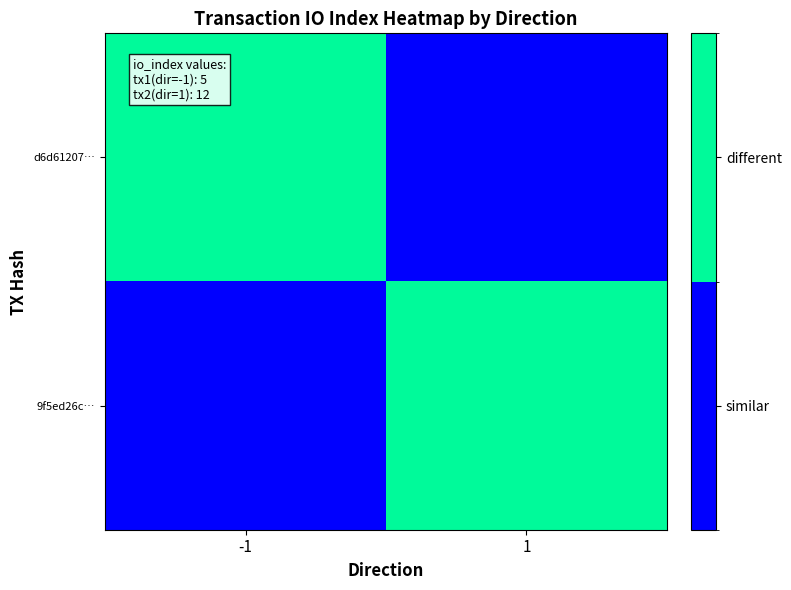

Which series has the largest total across all categories?

d6d61207…